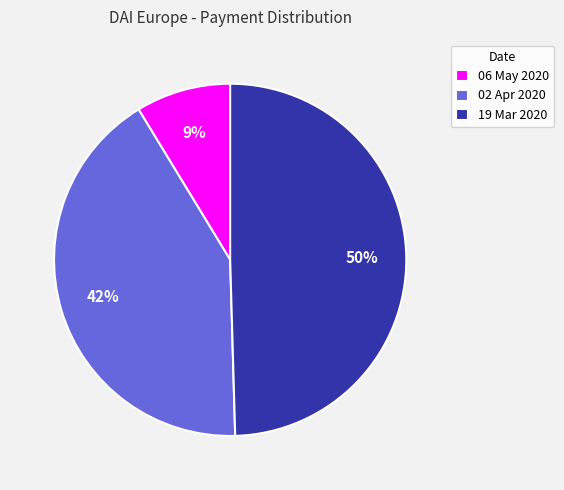

Which has a higher value, 02 Apr 2020 or 19 Mar 2020?

19 Mar 2020